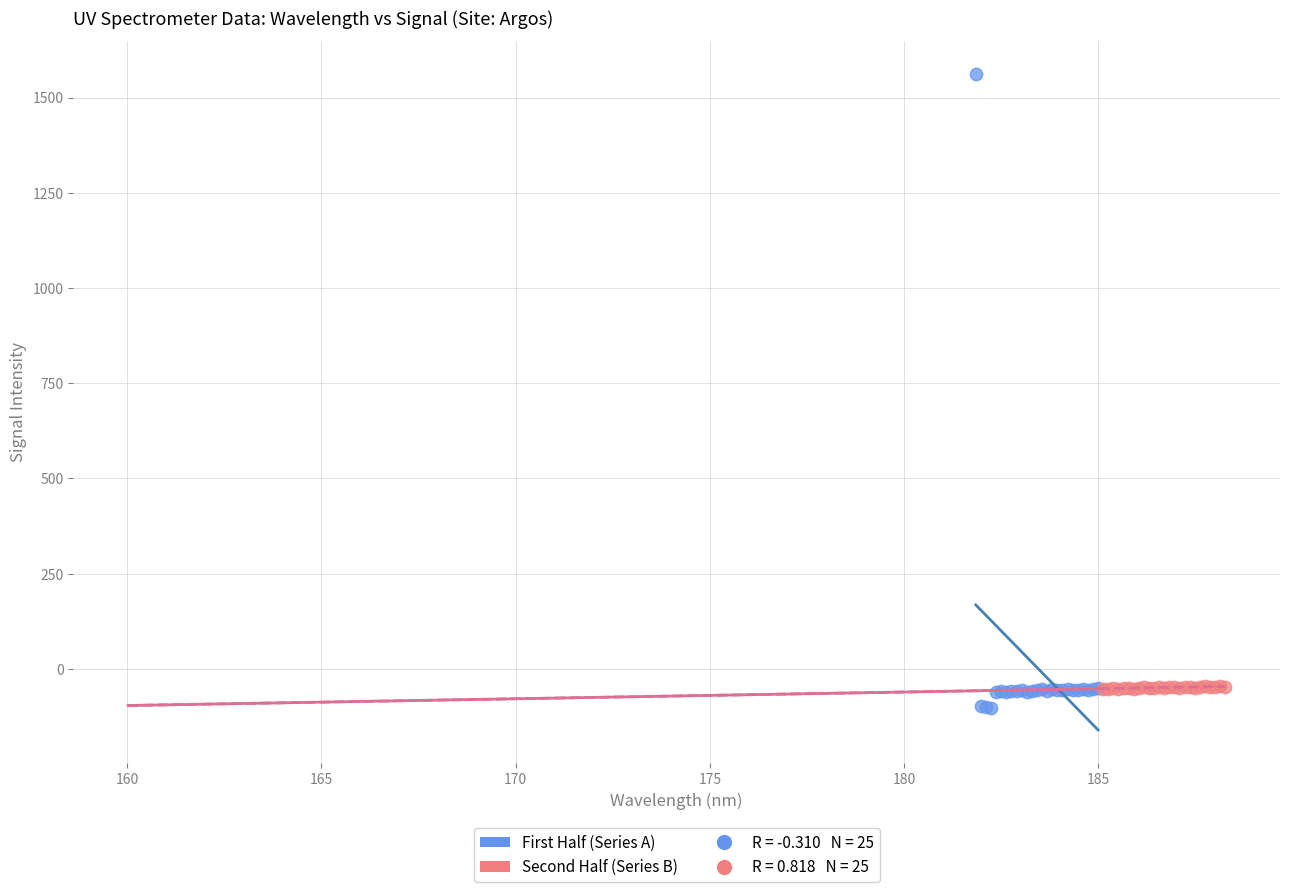

Which series has the widest spread of Y values?

First Half (Series A)